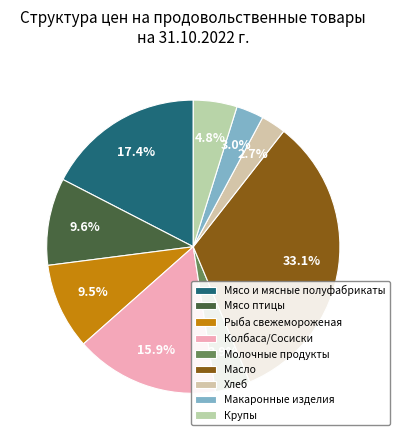

To the nearest percent, what is the difference between the Мясо птицы and Масло slice percentages?

24%